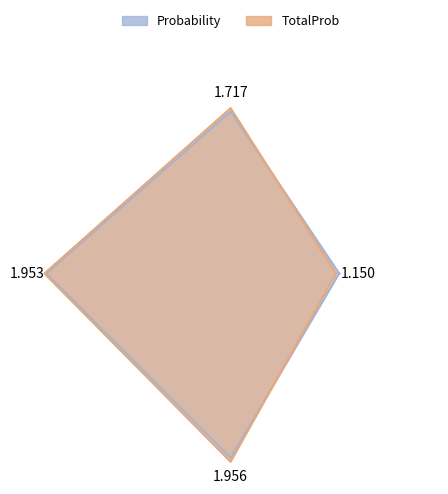

How many lines are shown in the chart?

2